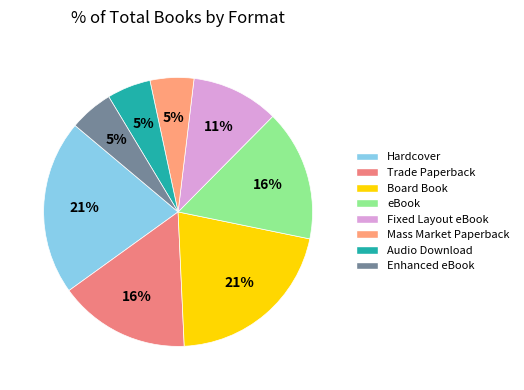

True or false: Audio Download accounts for 5% of the total.

True